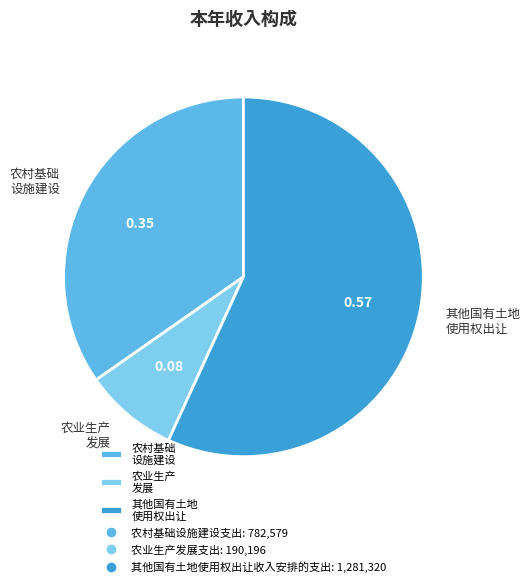

What is the smallest slice in the pie chart?

农业生产 发展